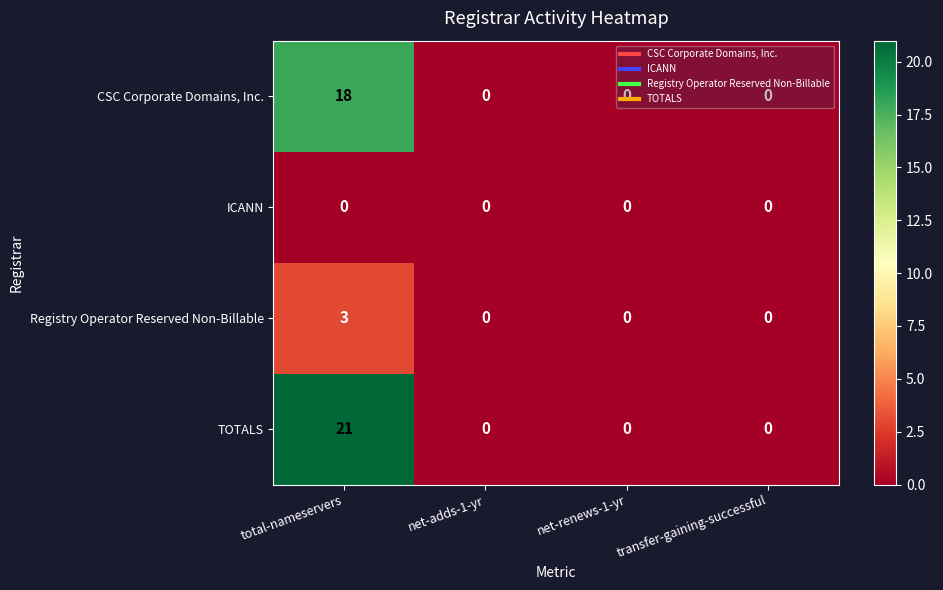

The value of TOTALS at net-adds-1-yr is 0. True or false?

True